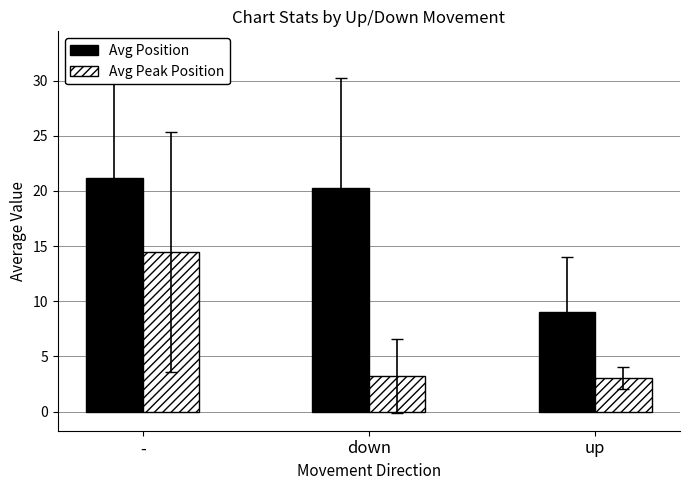

What is the difference between the maximum and second lowest values in the Avg Position series?

1.0